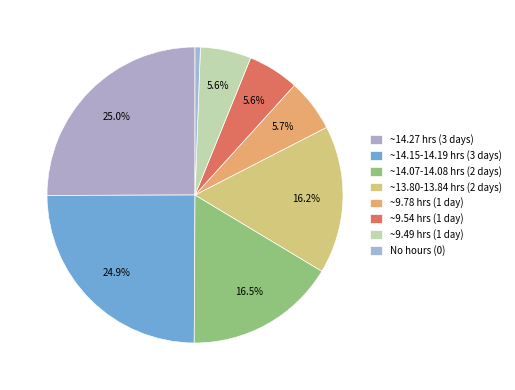

How many segments does this pie chart have?

8